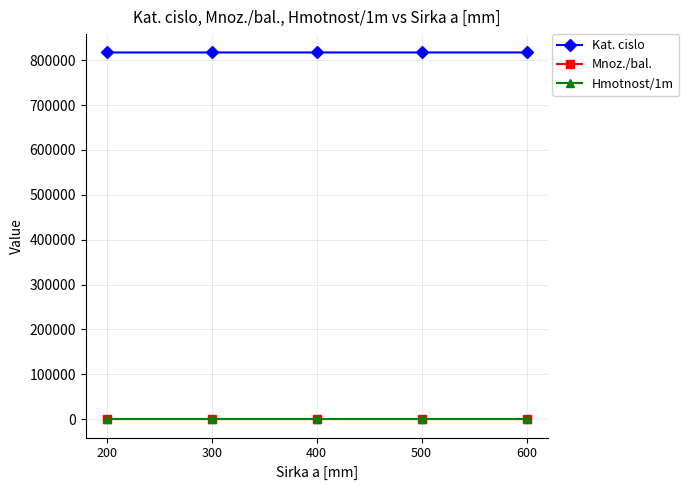

What are all the series names shown in the legend?

Kat. cislo, Mnoz./bal., Hmotnost/1m